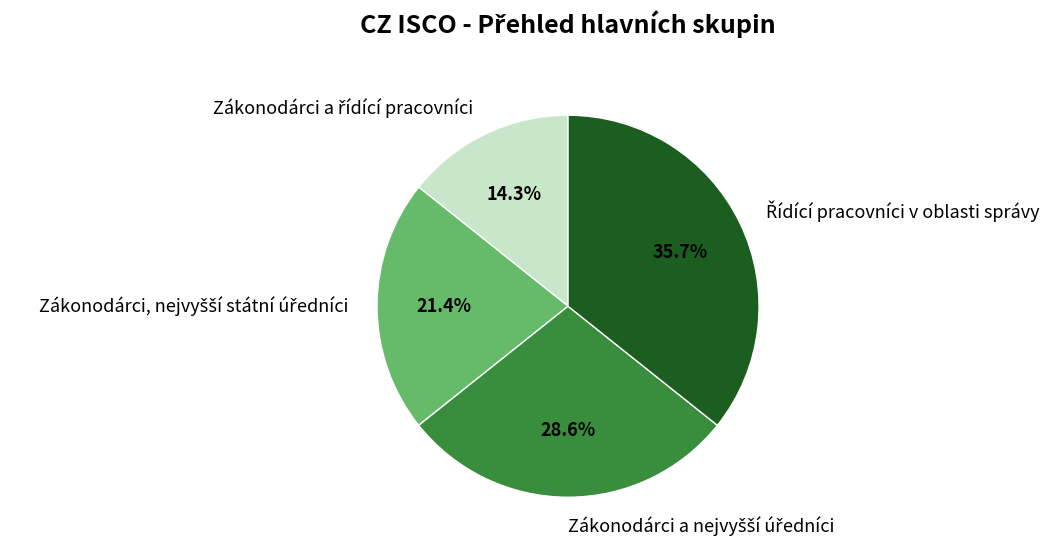

How many segments does this pie chart have?

4